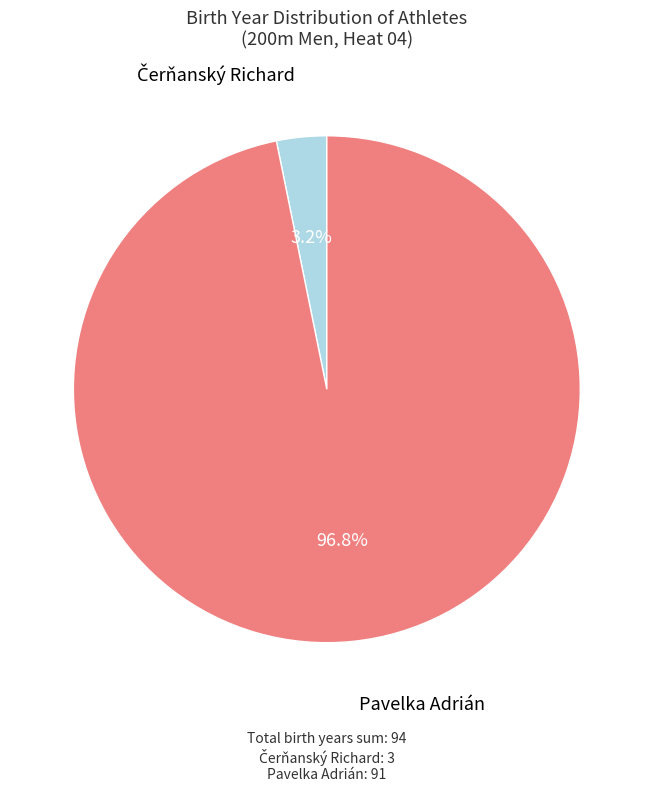

Is there any slice that represents more than half of the pie?

Yes